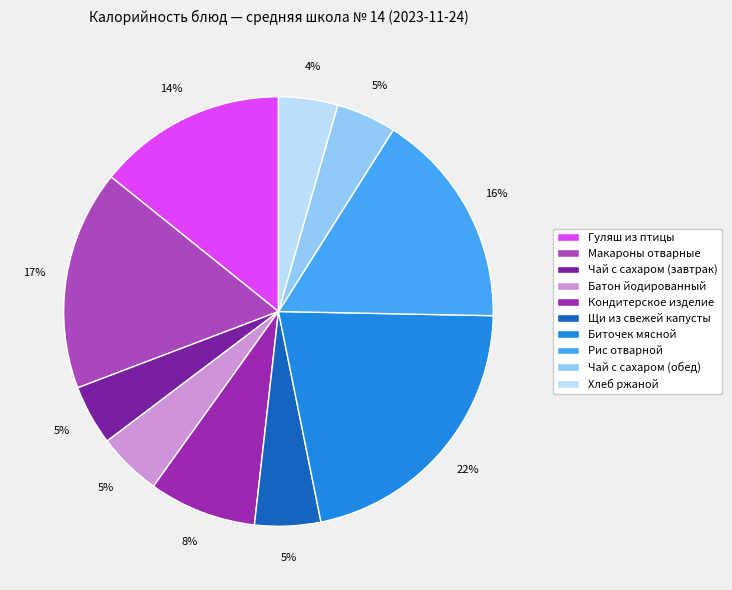

Count the number of slices in the pie.

10